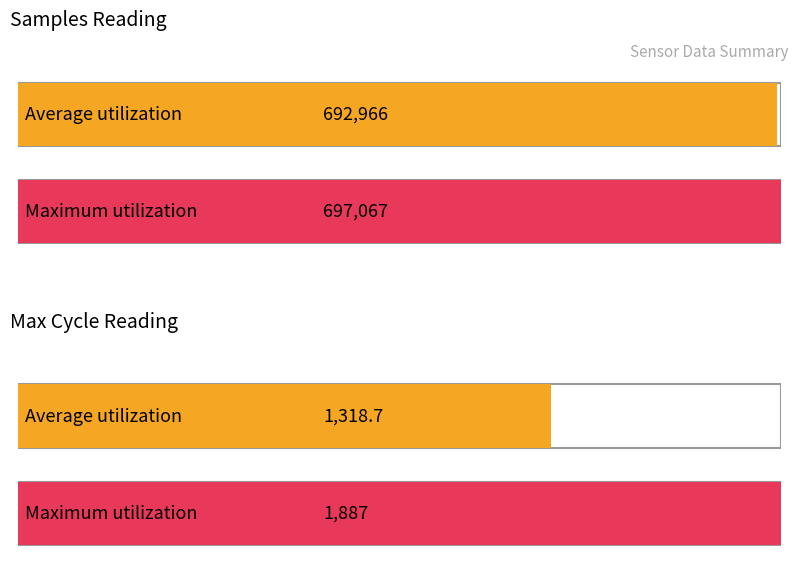

The BME280_temperature series shows 5.3 at 4. True or false?

False